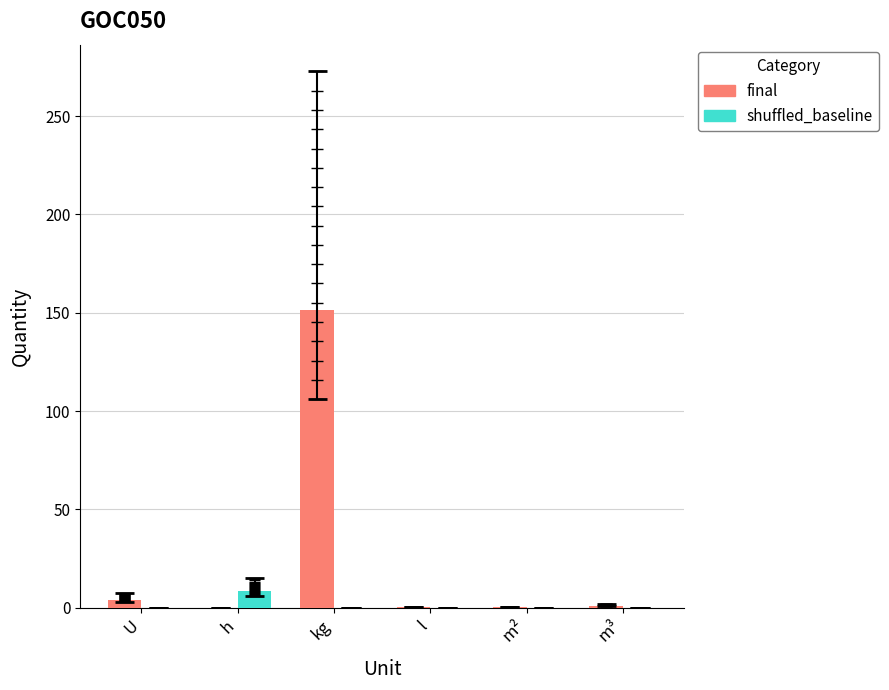

List the series in order of their overall mean, lowest first.

shuffled_baseline, final